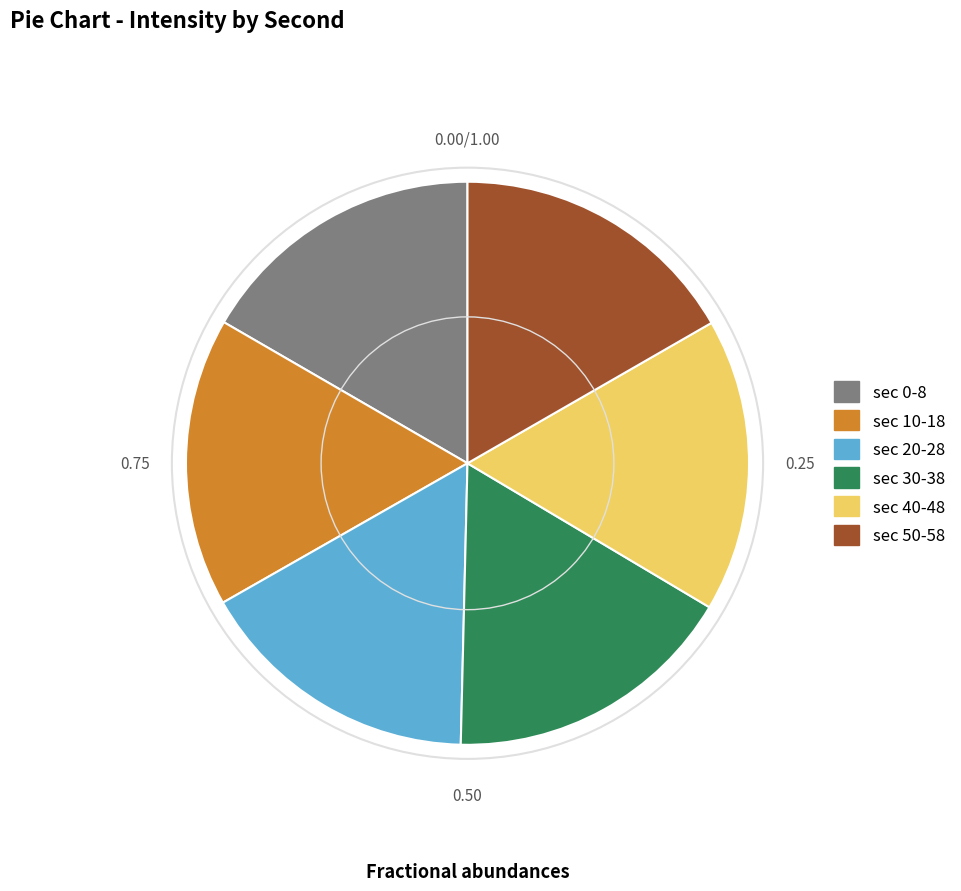

Does any single category account for the majority?

No